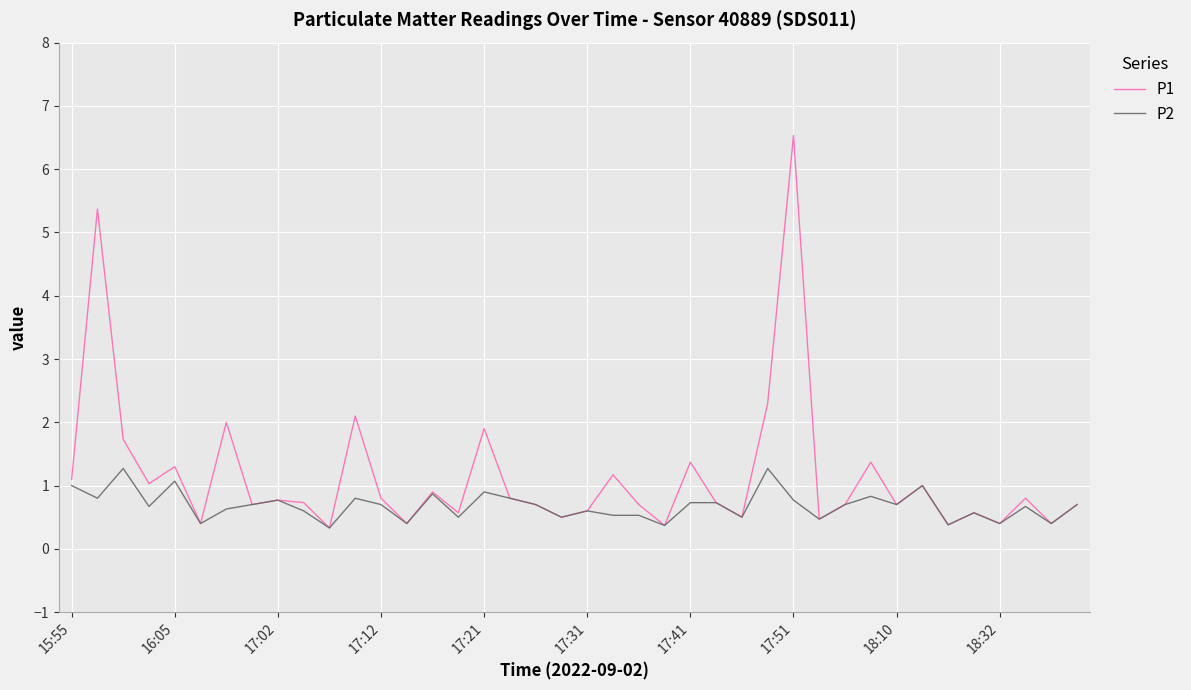

List the series in order of their peak value, lowest first.

P2, P1